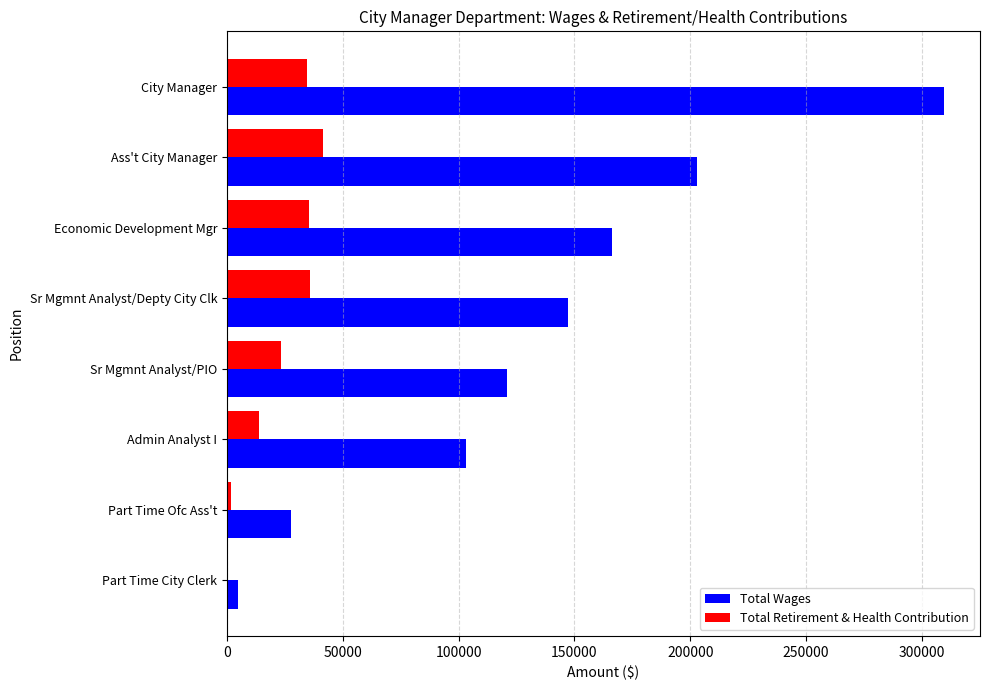

Between Sr Mgmnt Analyst/PIO and Admin Analyst I, which series saw the biggest shift?

Total Wages